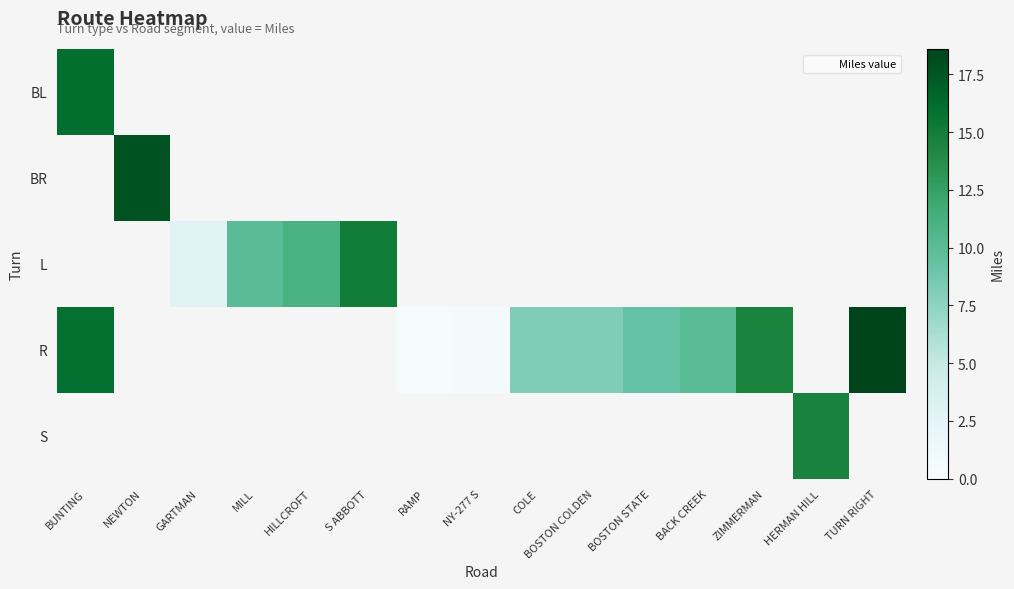

What is the minimum value shown in the chart?

0.2